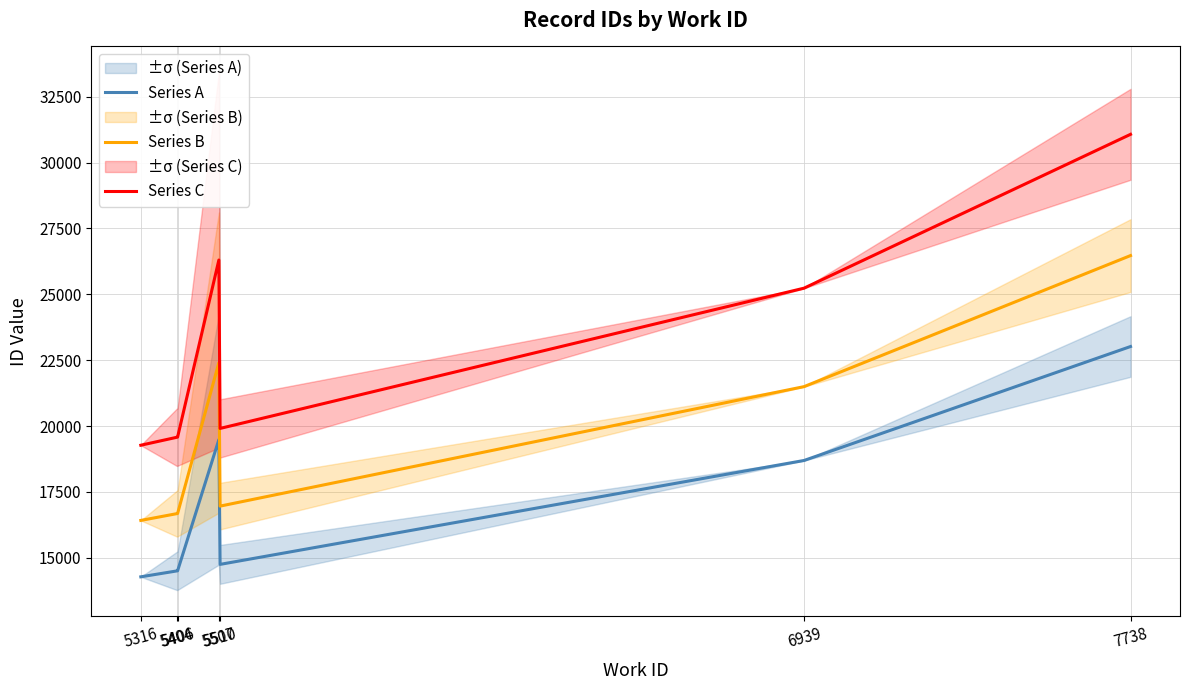

Is the value of Series A at 6939 greater than the value of Series B at 5510?

Yes